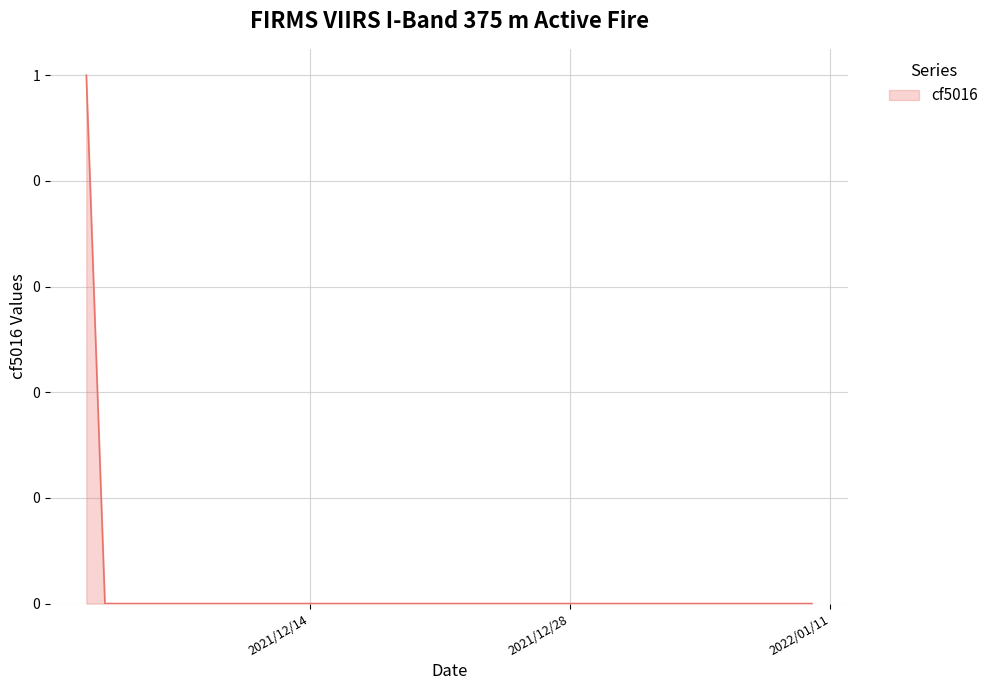

What is the difference between the maximum and minimum values?

1